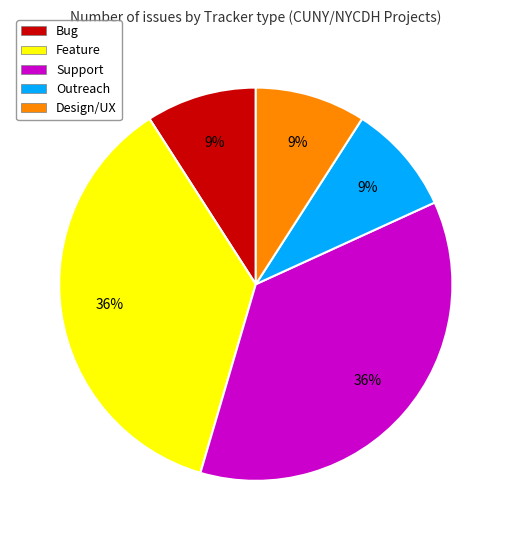

To the nearest percent, what is the difference between the largest and smallest slice percentages?

27%